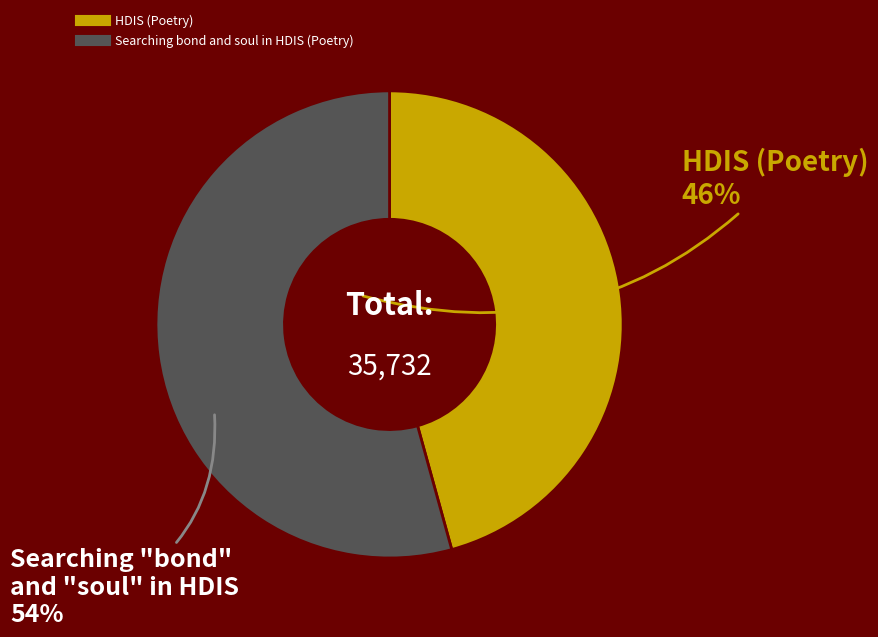

Which category accounts for the majority?

Searching bond and soul in HDIS (Poetry)